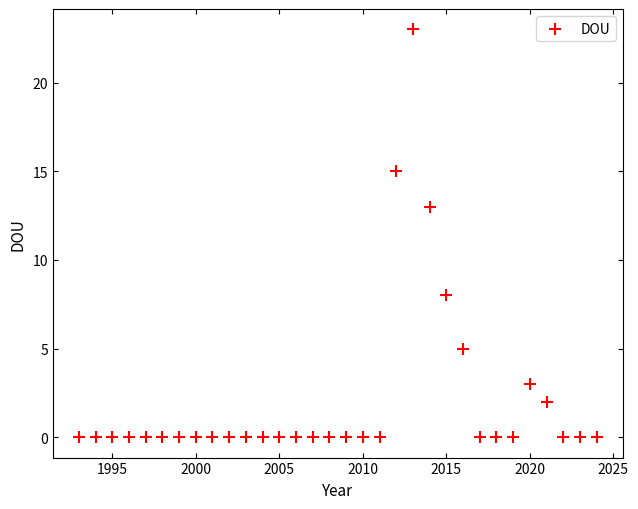

What Y value in the scatter plot is closest to 11?

13